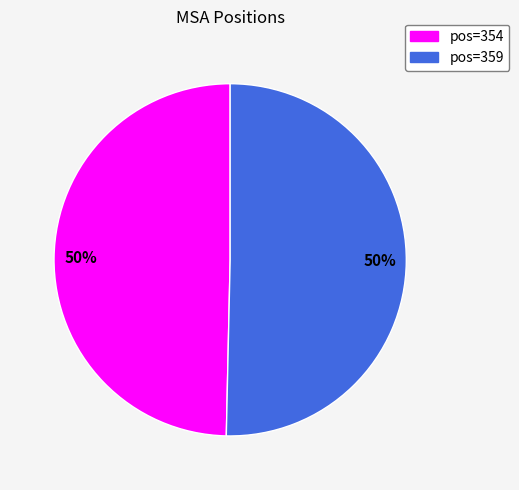

To the nearest percent, what is the average slice percentage?

50%